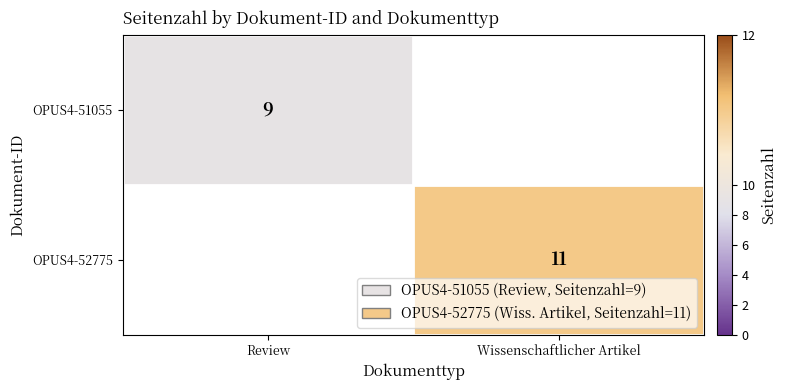

Is the value of OPUS4-52775 at Wissenschaftlicher Artikel greater than the value of OPUS4-51055 at Review?

Yes